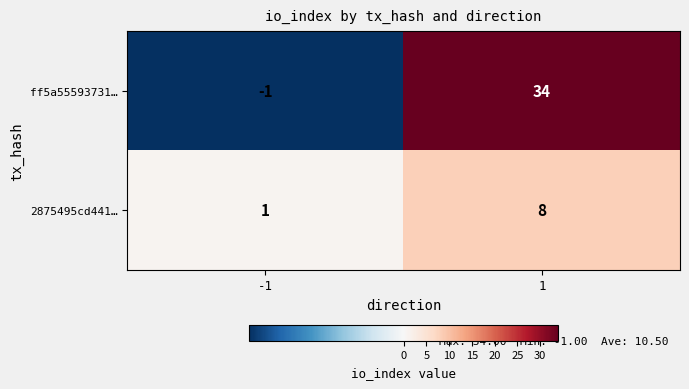

Reading right to left, extract all data points from this chart.

ff5a55593731…: 1=34	-1=-1
2875495cd441…: 1=8	-1=1